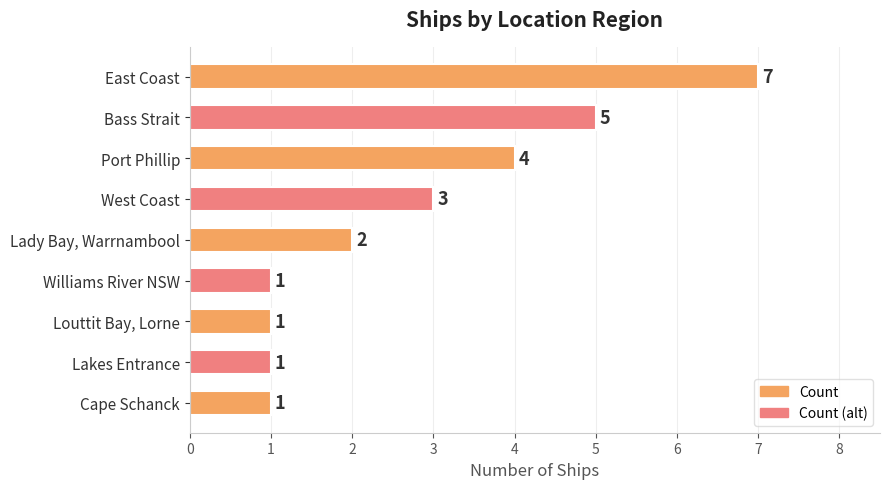

Reading top to bottom, transcribe all the data shown in this chart.

7	5	4	3	2	1	1	1	1